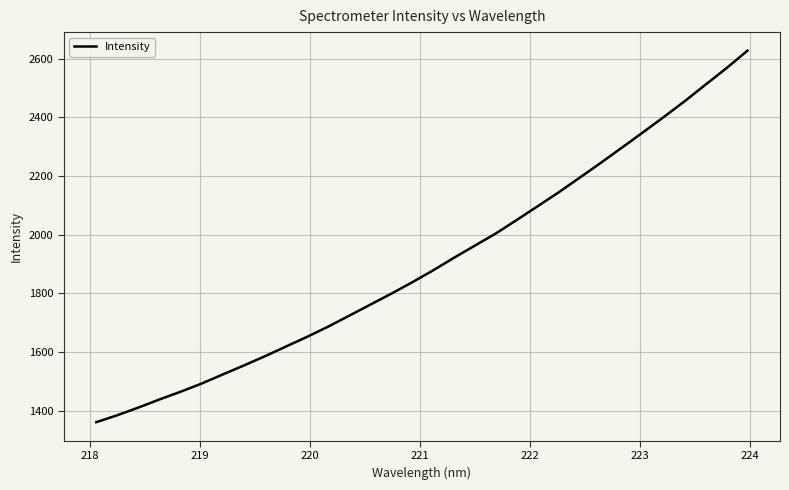

What is the difference between the maximum and minimum values?

1266.0